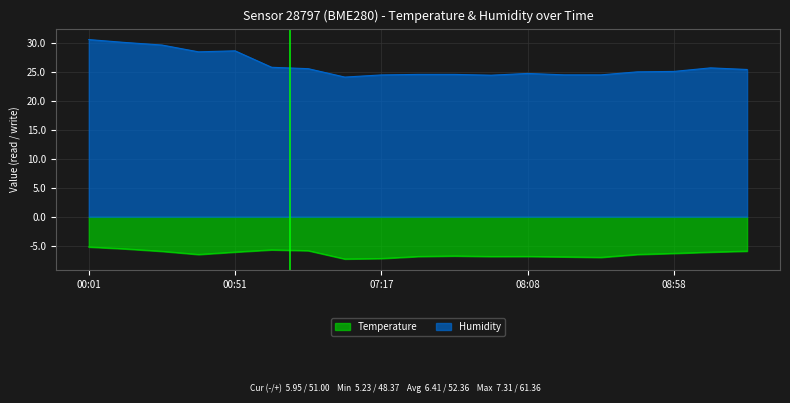

Rank the categories by Temperature value from highest to lowest.

00:01, 00:13, 06:39, 06:52, 09:23, 00:26, 00:51, 09:10, 08:58, 00:38, 08:45, 07:43, 08:08, 07:30, 07:55, 08:20, 08:33, 07:17, 07:05